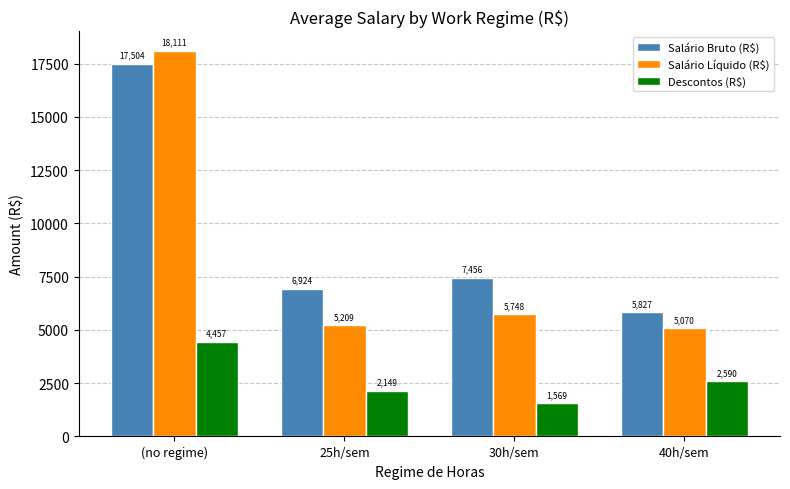

The value of Salário Bruto (R$) at 40h/sem is 5827.4. True or false?

True